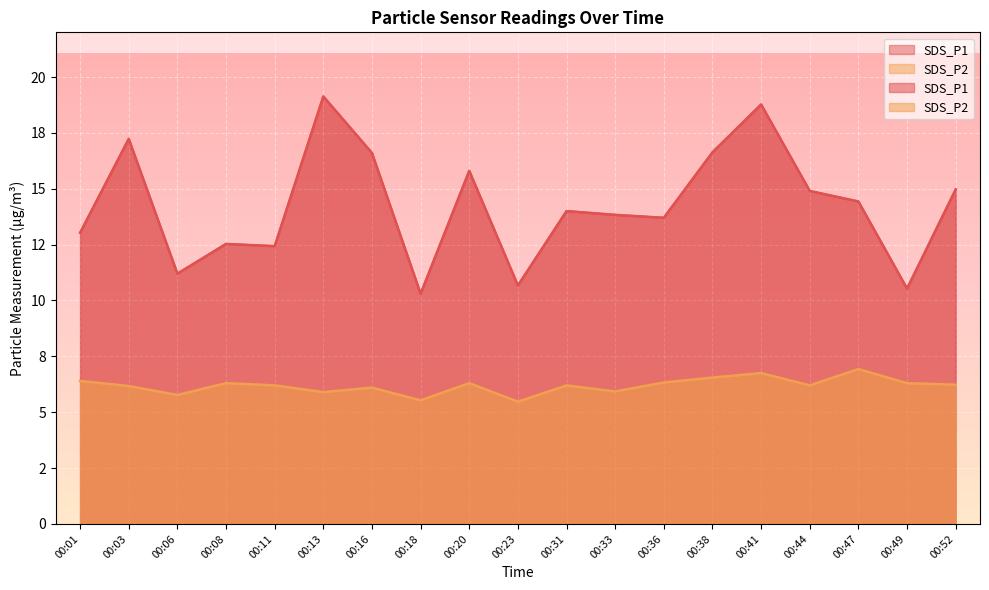

How many interior local peaks does the SDS_P1 series have?

6